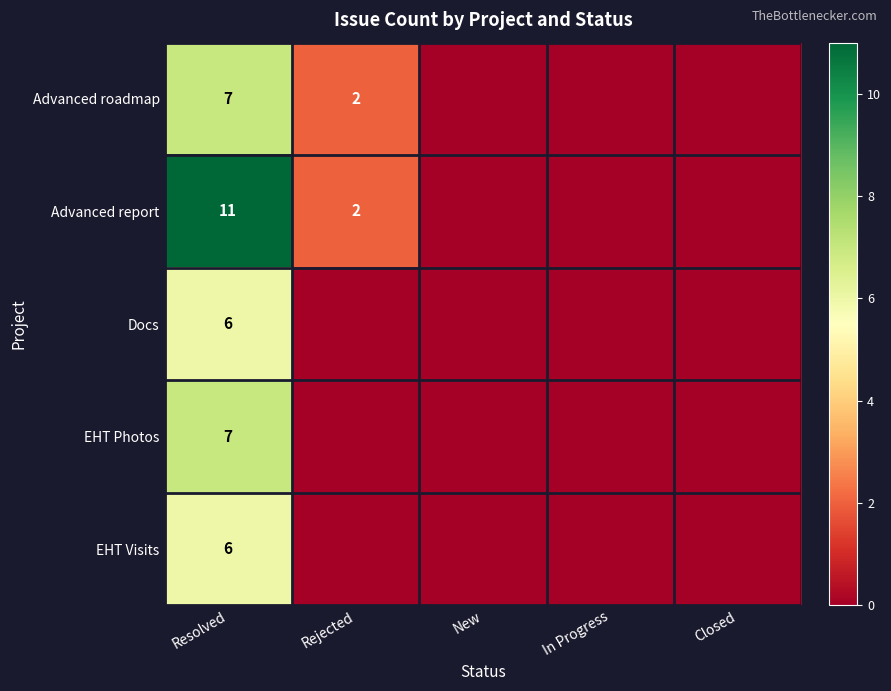

Is it true that EHT Photos equals 2 at Resolved?

False